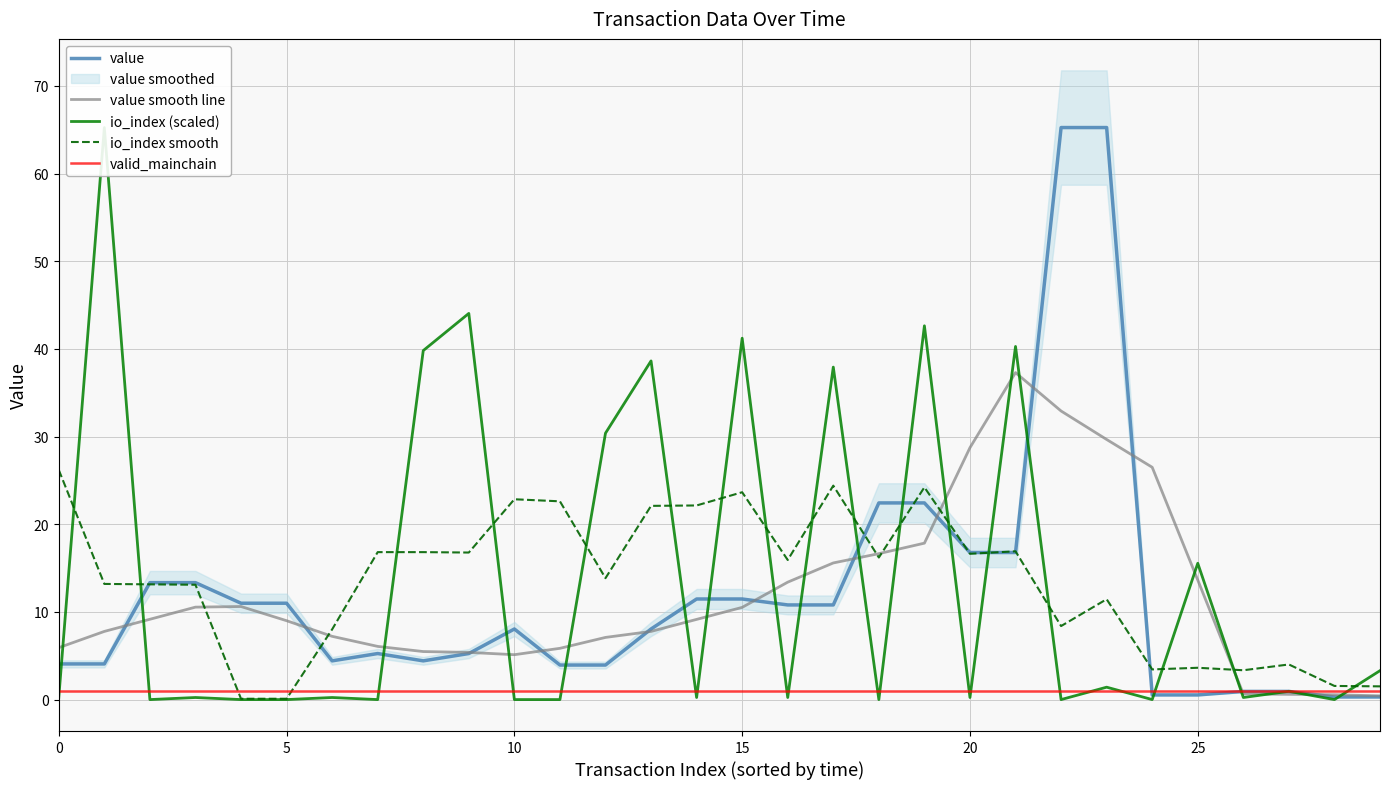

At how many categories does at least one series exceed 44?

4